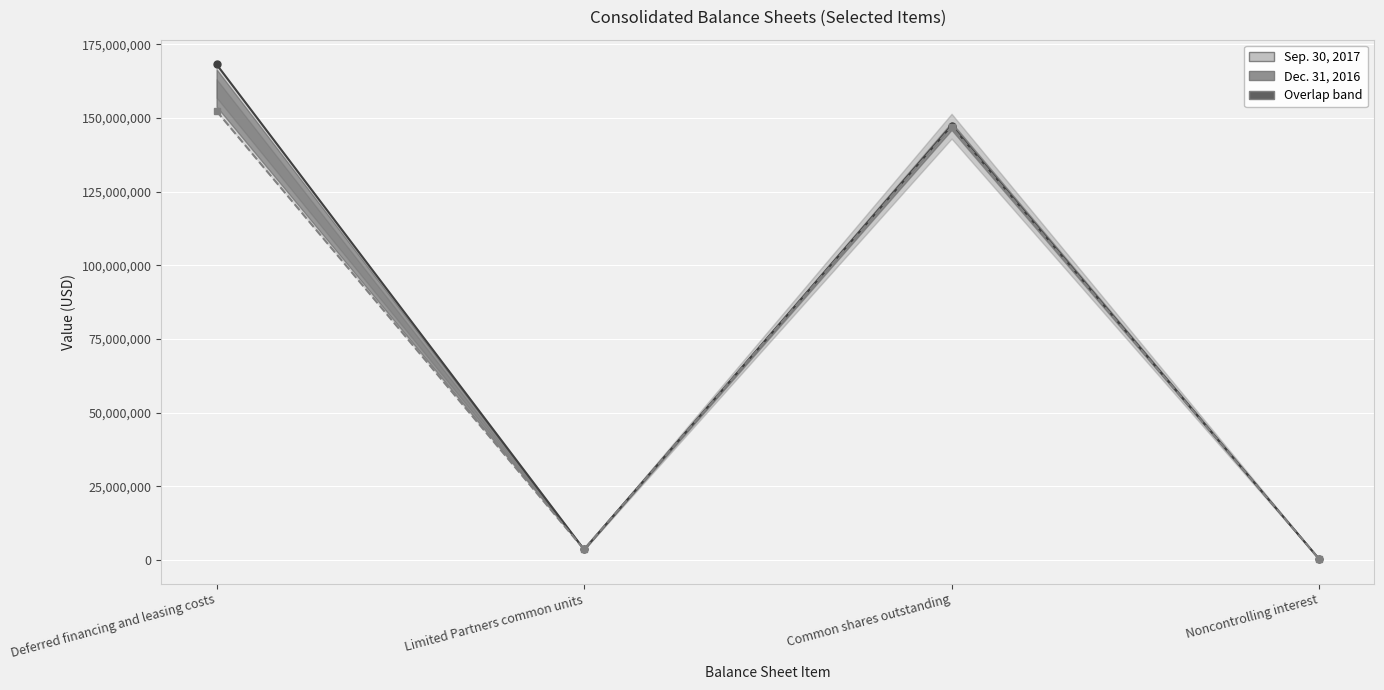

Is this an area chart (filled region under the line)?

No